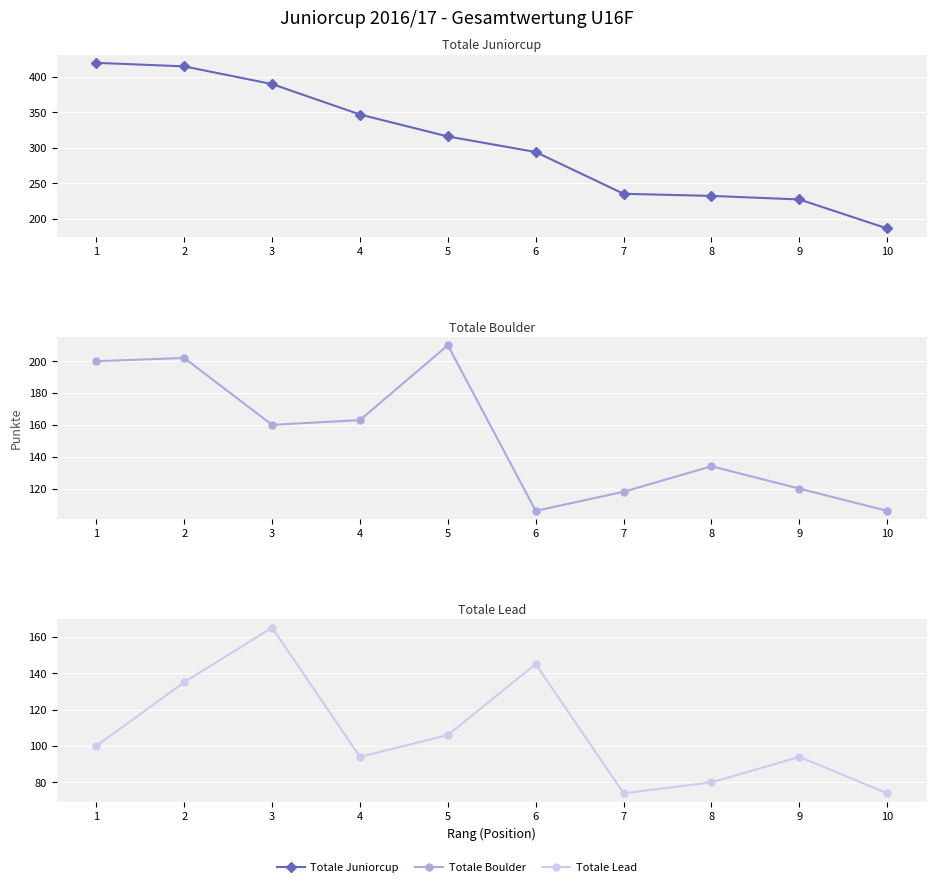

True or false: Totale Lead has more than 1 points higher than both neighbors.

True